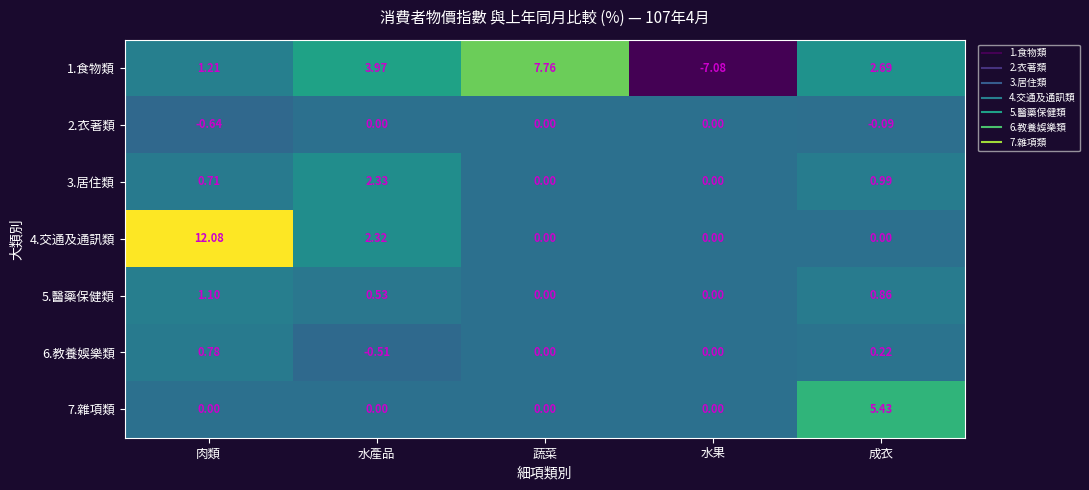

Which category has the highest value in the 1.食物類 series?

蔬菜